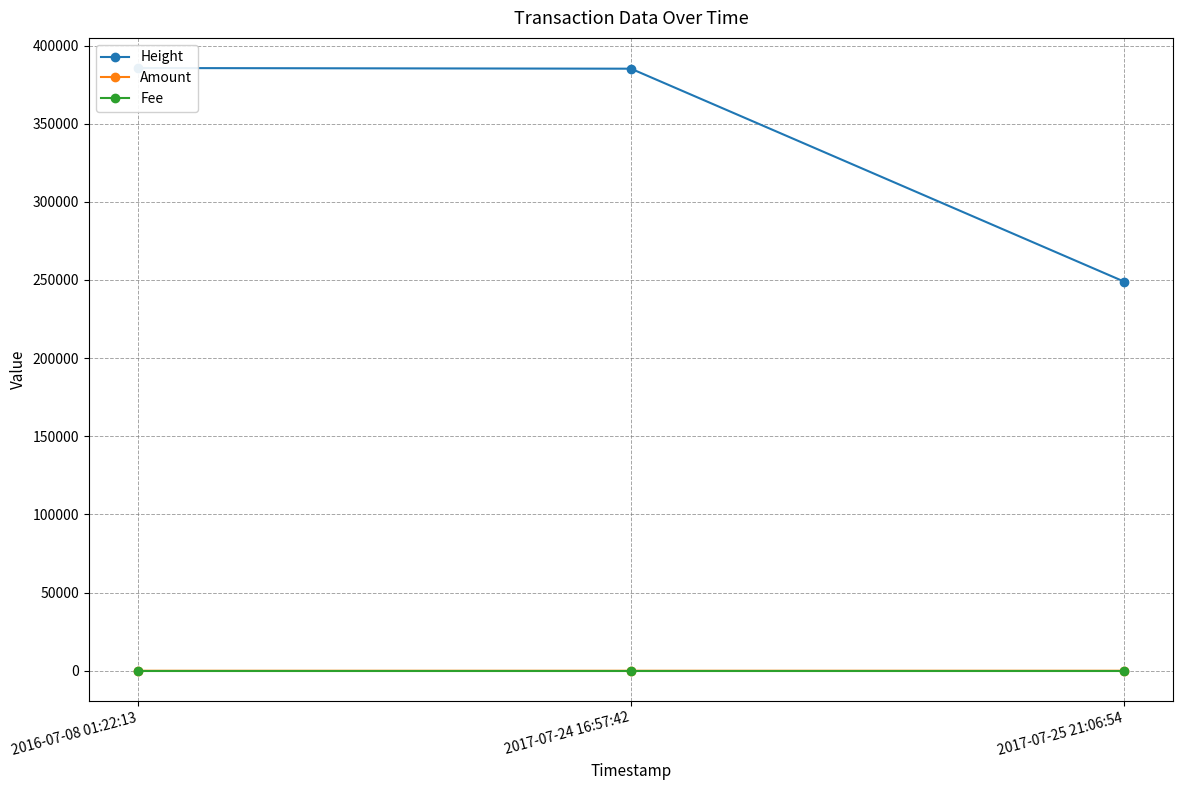

Reading left to right, extract all data points from this chart.

Height: 2016-07-08 01:22:13=385596	2017-07-24 16:57:42=385170	2017-07-25 21:06:54=249019
Amount: 2016-07-08 01:22:13=0	2017-07-24 16:57:42=0	2017-07-25 21:06:54=5
Fee: 2016-07-08 01:22:13=1	2017-07-24 16:57:42=1	2017-07-25 21:06:54=1